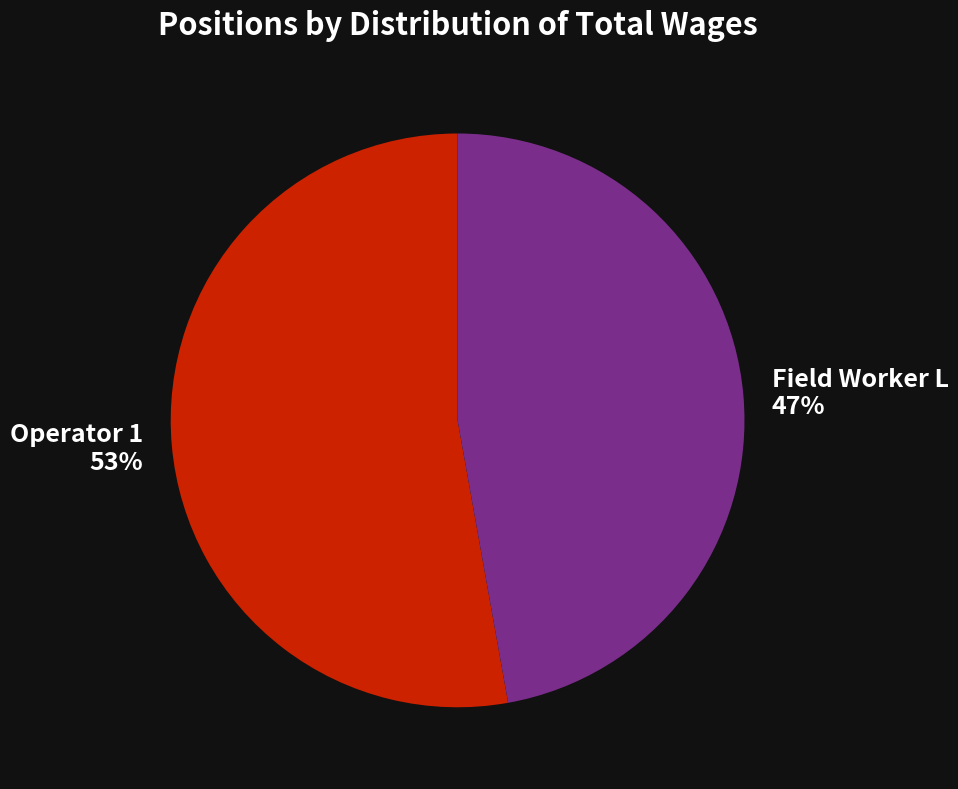

How many slices are in this pie chart?

2